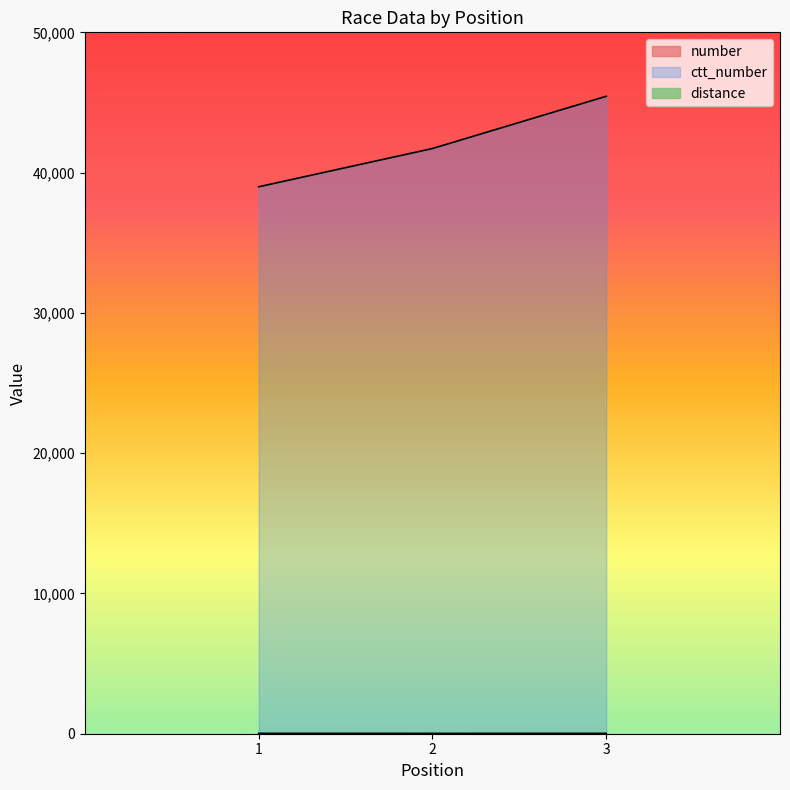

Reading left to right, list all the values displayed in this chart.

number: 27	25	26
ctt_number: 38990	41717	45441